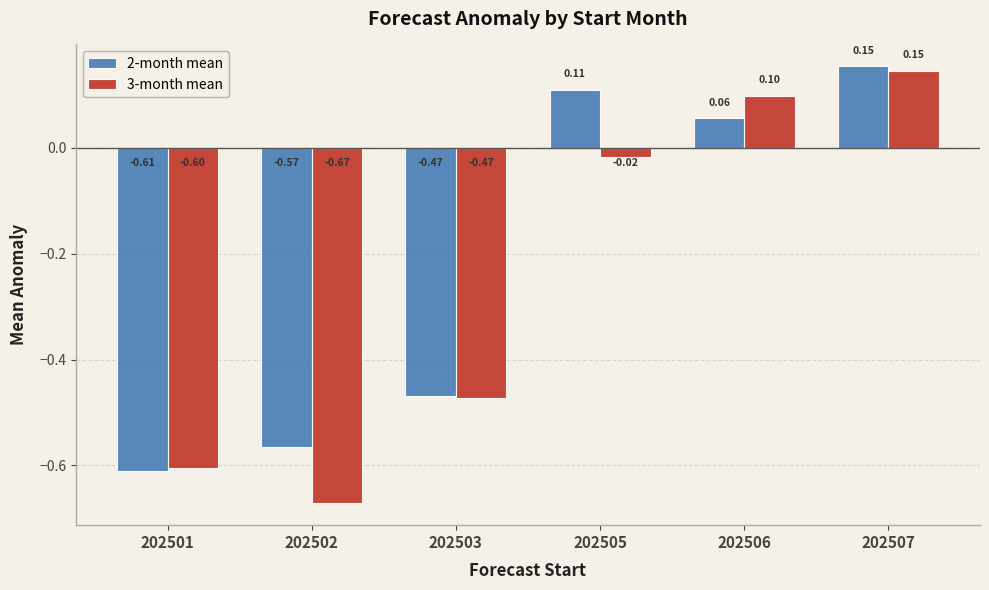

Which series changed the most between 202502 and 202505?

2-month mean